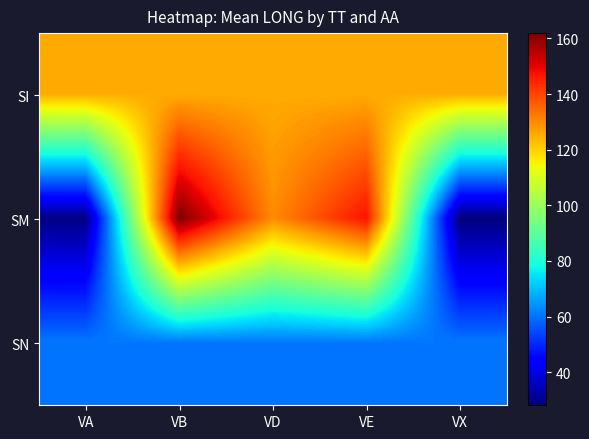

What is the total value across all series at VE?

333.1